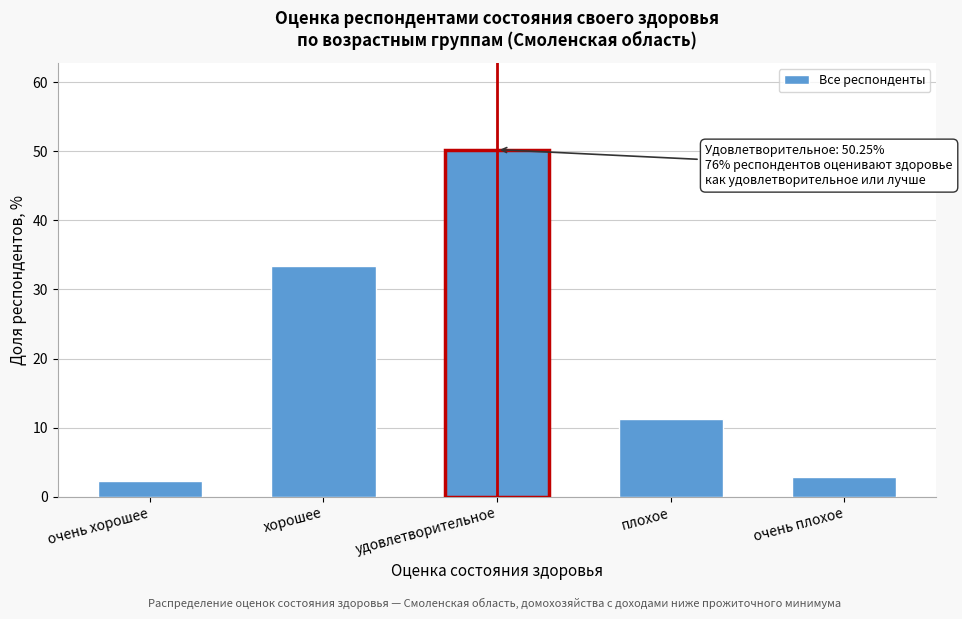

Reading left to right, transcribe all the data shown in this chart.

2.2	33.4	50.2	11.3	2.8